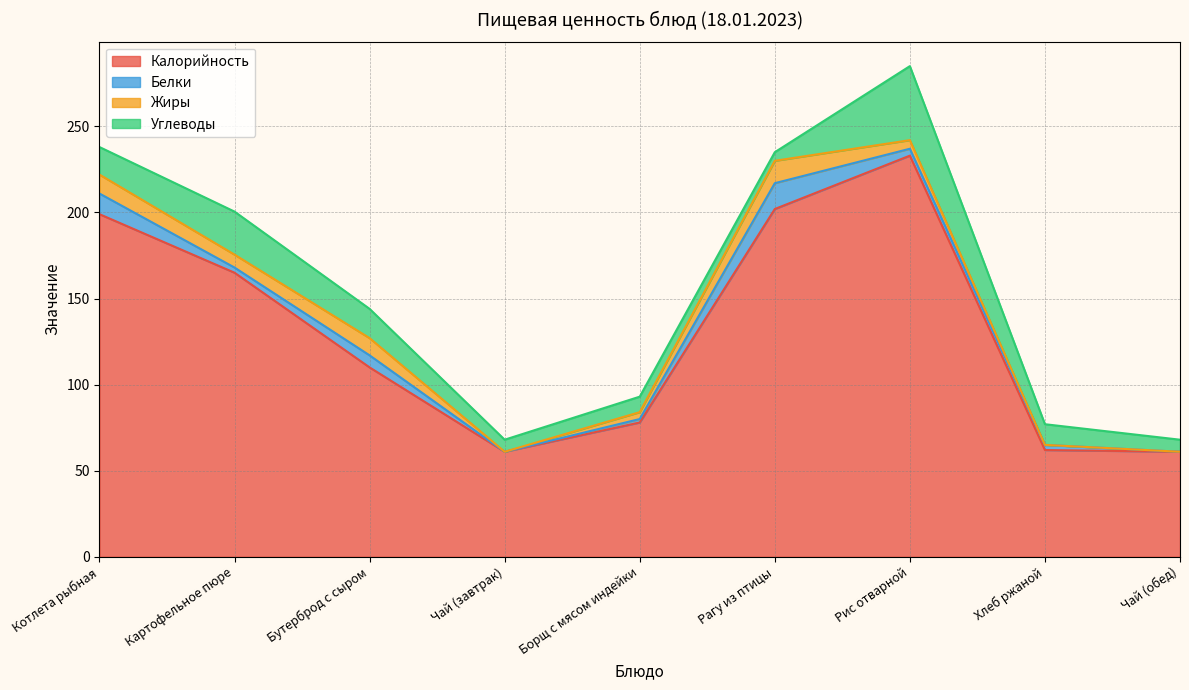

At which category is the sum across all series the highest?

Рис отварной